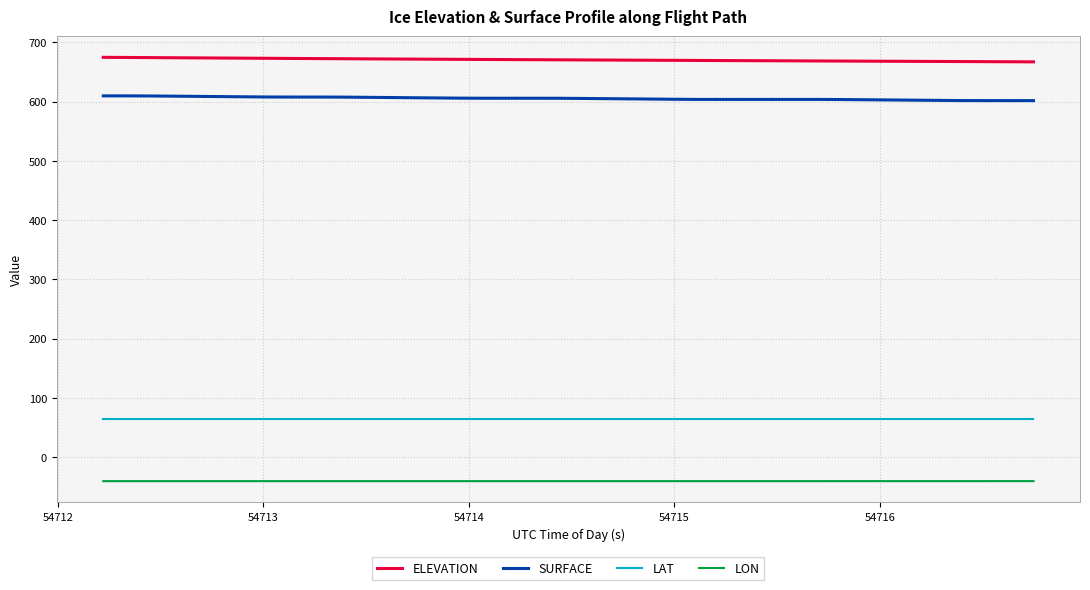

Which series has the largest total across all categories?

ELEVATION